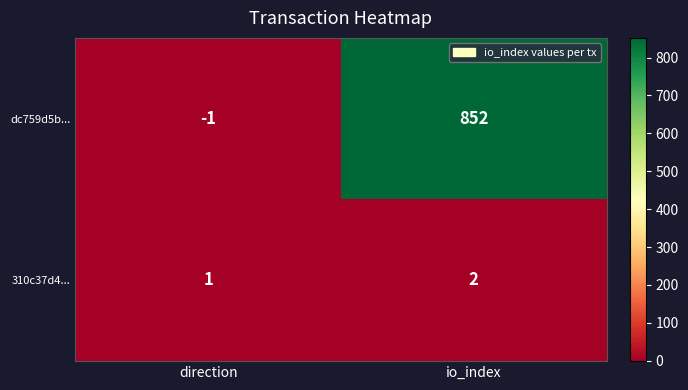

Count the number of data series in this chart.

2